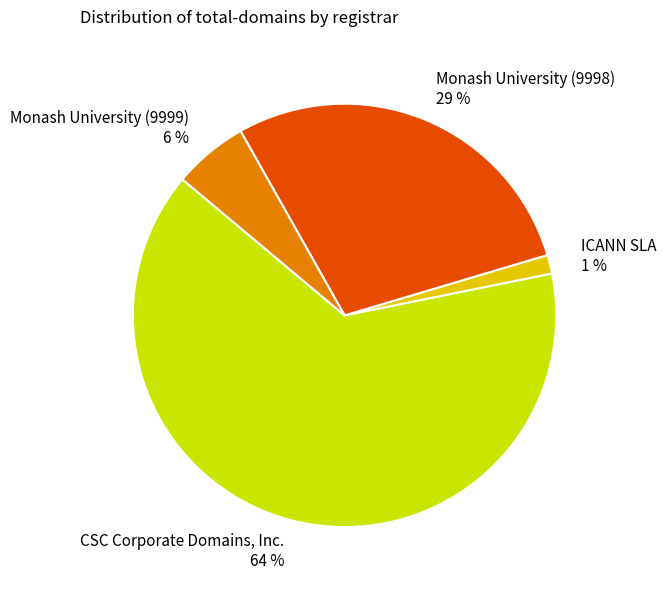

To the nearest percent, what portion does ICANN SLA represent?

1%